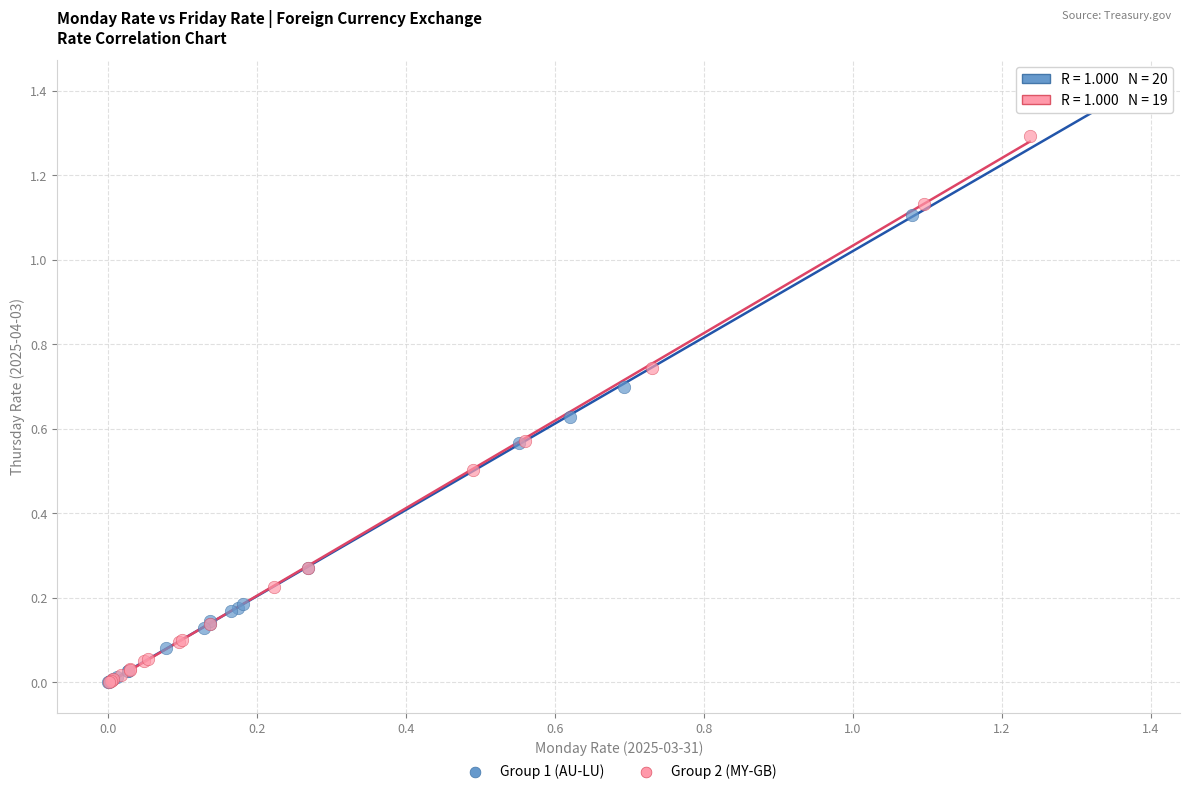

Which series contains the highest Y value?

Group 1 (AU-LU)